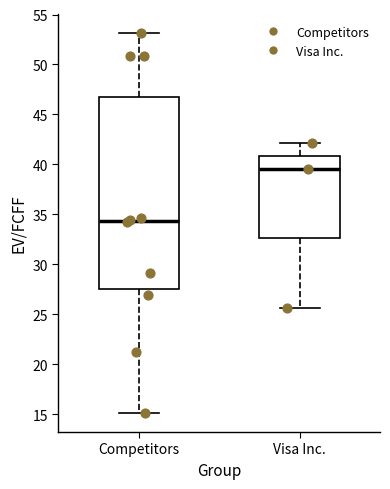

Reading left to right, read every box against the y-axis: the position of its median line, the range the box covers, and the ends of its whiskers. The values are not printed on the chart, so give them approximately, as read against the axis.

Competitors: median 34.5, box 27.5 to 47.0, whiskers 15.0 to 53.0
Visa Inc.: median 39.5, box 32.5 to 41.0, whiskers 25.5 to 42.0